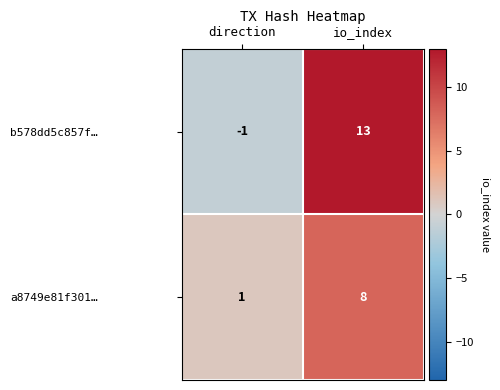

The value of b578dd5c857f… at io_index is 13. True or false?

True